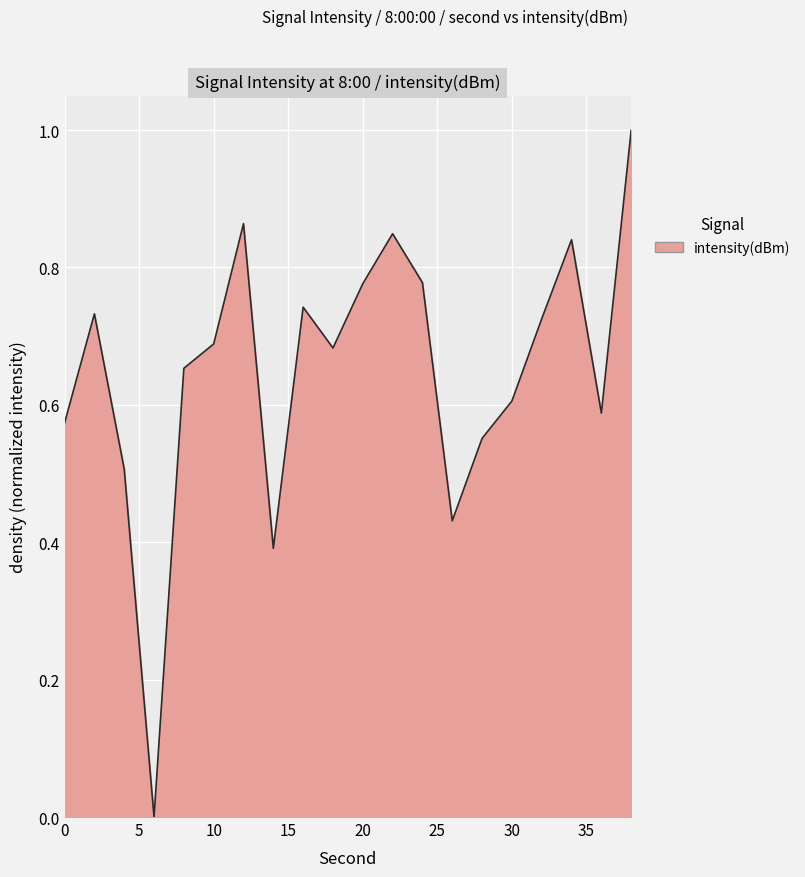

What is the difference between the maximum and minimum values?

1.0